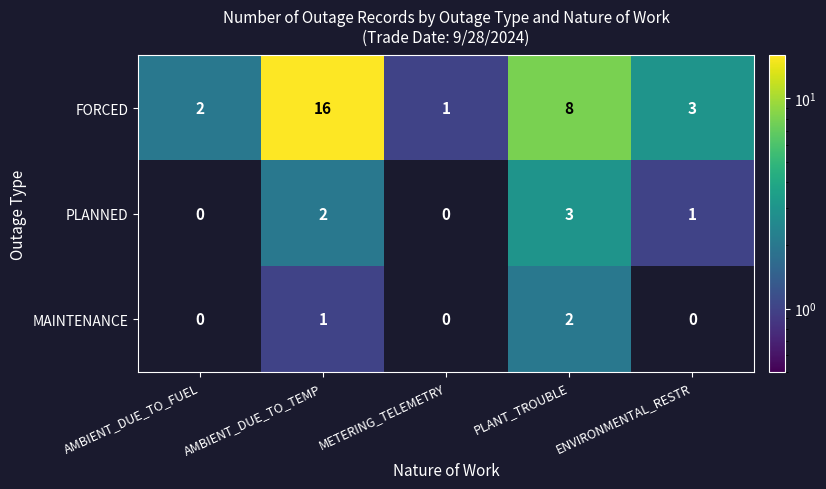

Which series has the largest total across all categories?

FORCED